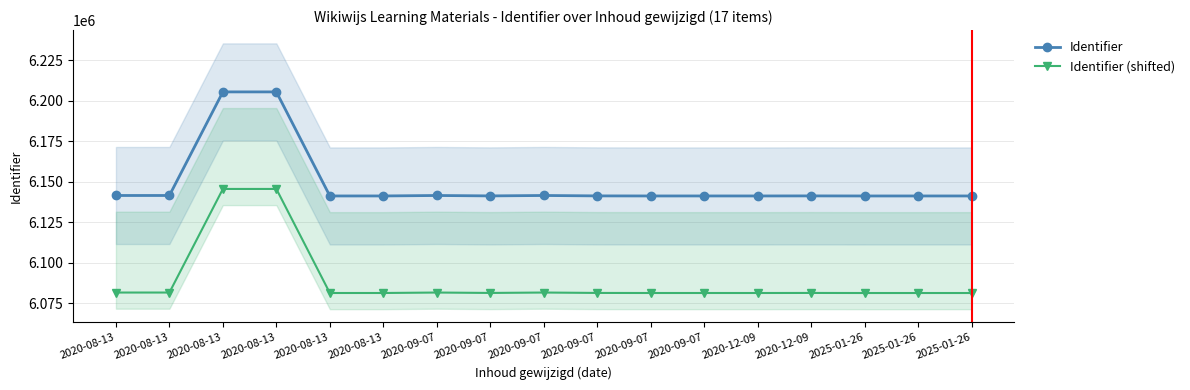

True or false: Identifier and Identifier (shifted) intersect in this chart.

False